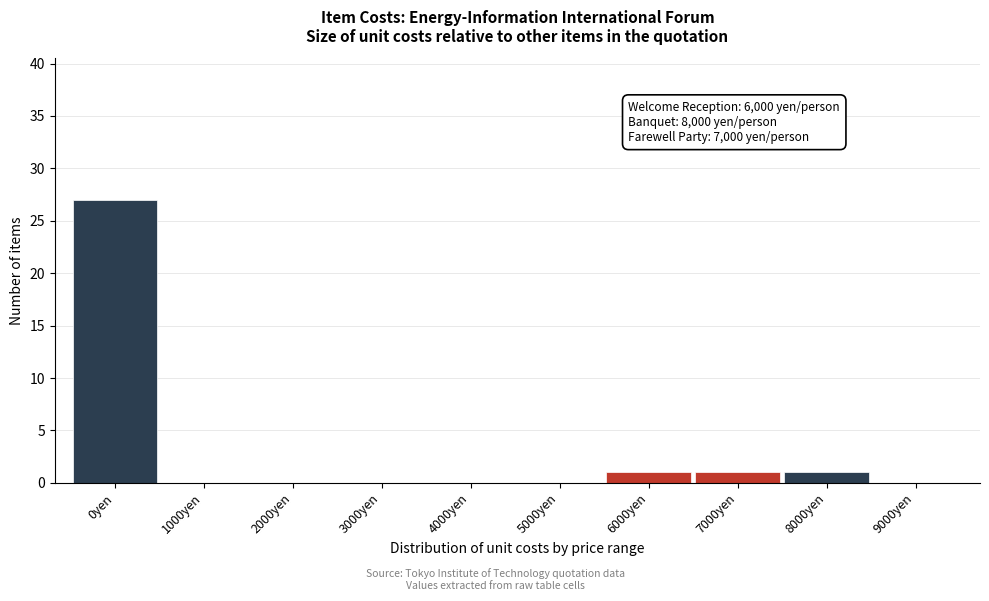

Reading right to left, transcribe all the data shown in this chart.

9000yen=0	8000yen=1	7000yen=1	6000yen=1	5000yen=0	4000yen=0	3000yen=0	2000yen=0	1000yen=0	0yen=27